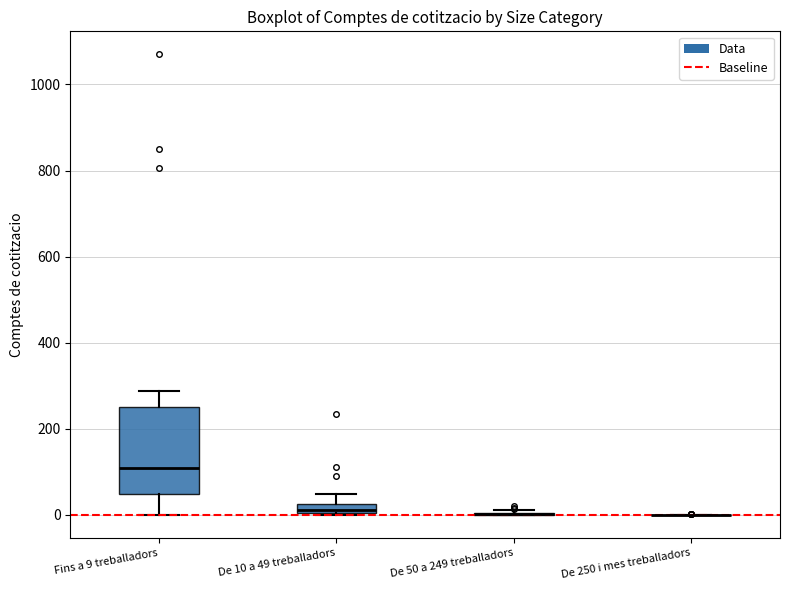

Comparing the boxes themselves (not the whiskers), which one is the tallest?

Fins a 9 treballadors